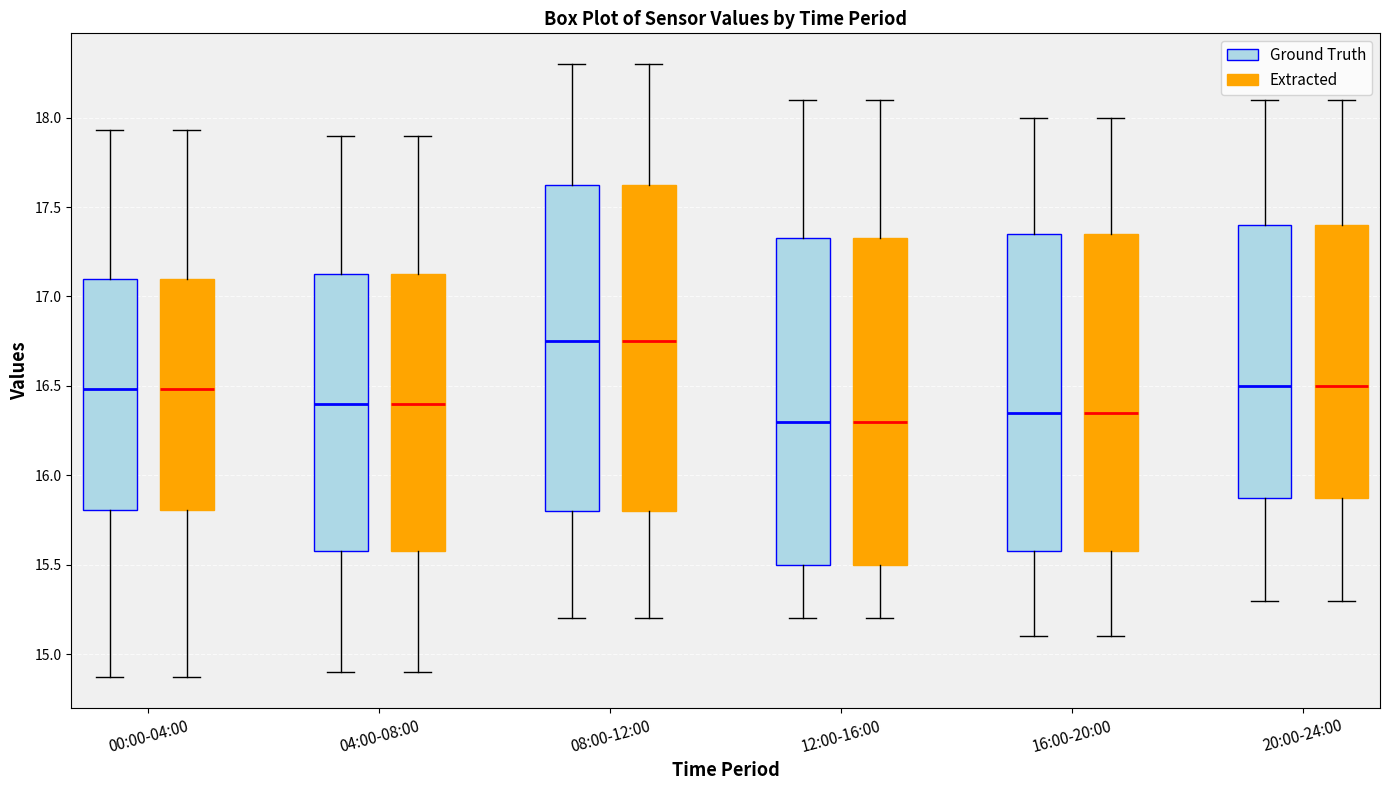

Where does the median line of the box for 16:00-20:00 (Extracted) sit on the y-axis? The values are not printed on the chart, so give them approximately, as read against the axis.

16.35